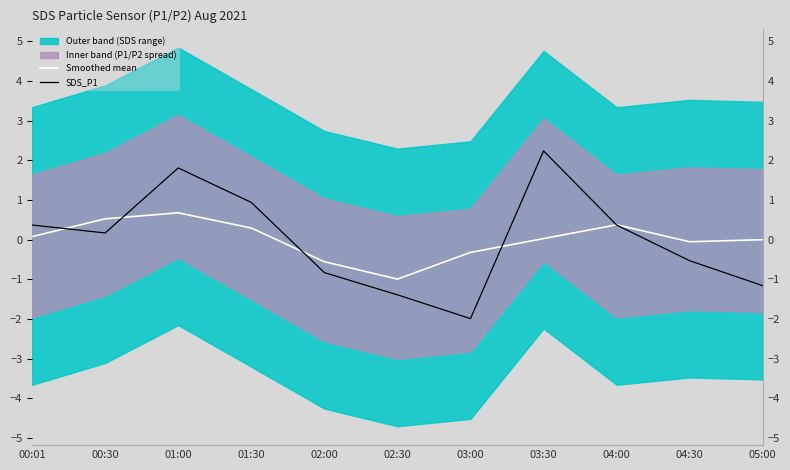

True or false: Smoothed mean and SDS_P1 cross at least once.

True